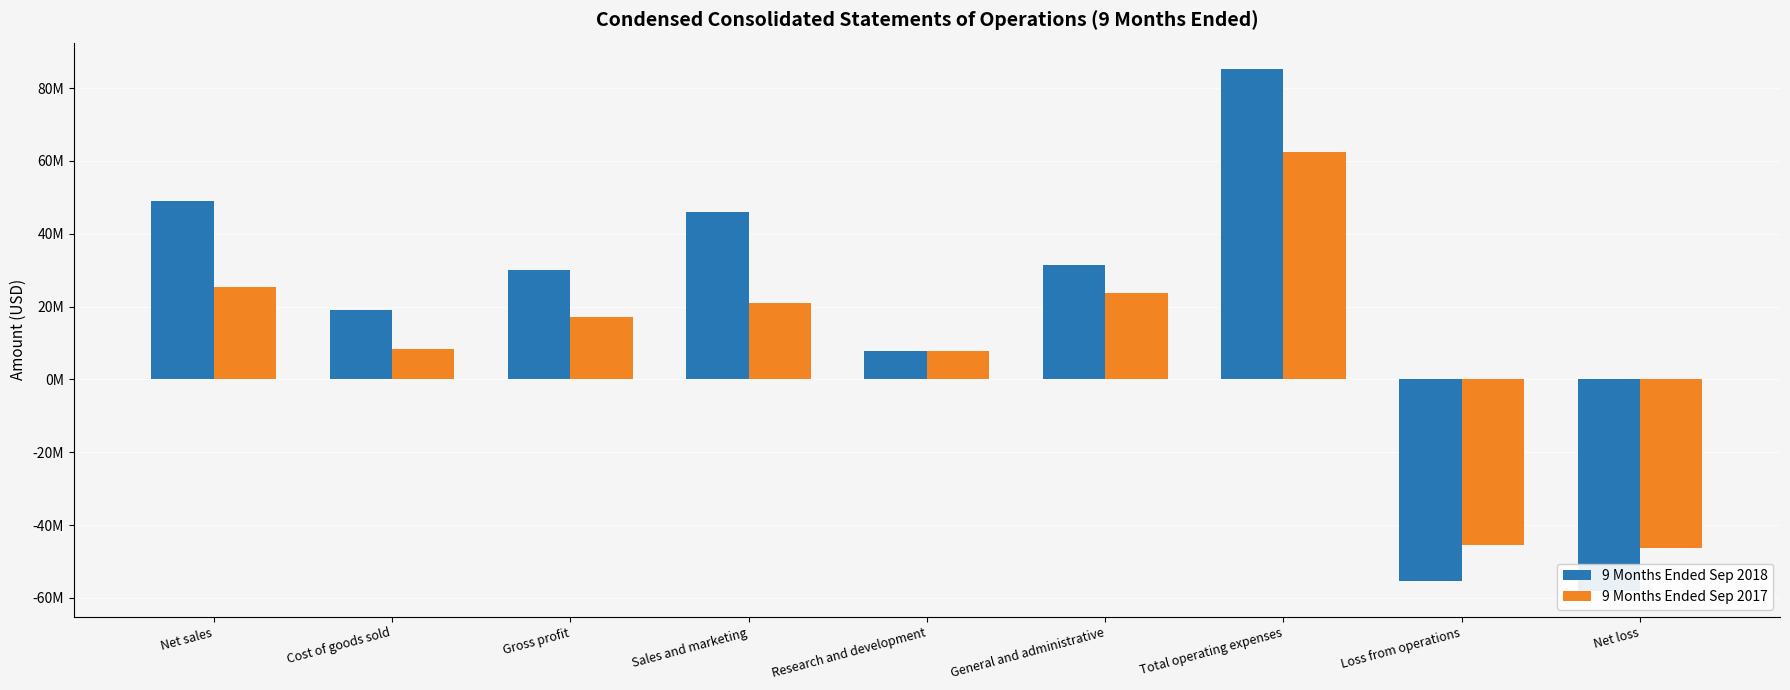

How many bars are there in total?

18